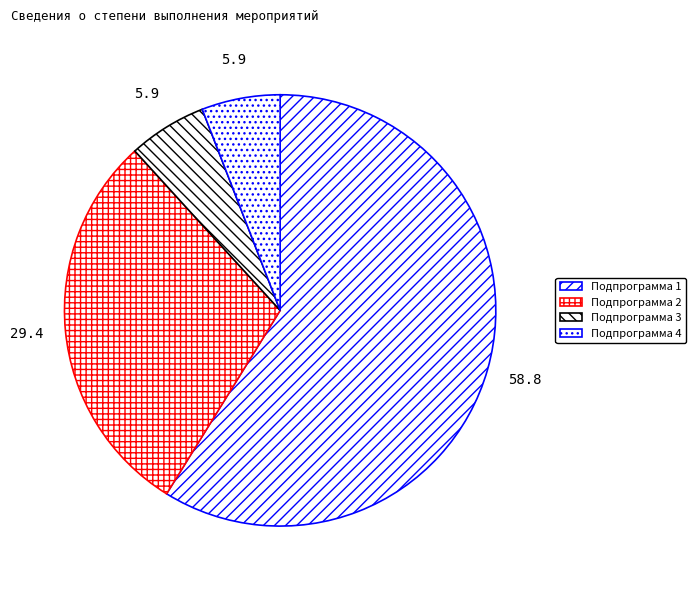

How many slices are in this pie chart?

4